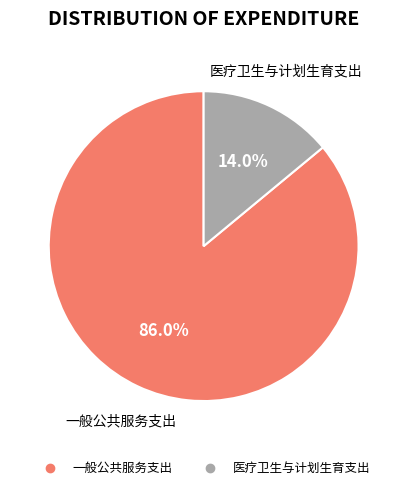

The 一般公共服务支出 slice represents 86% of the pie. True or false?

True